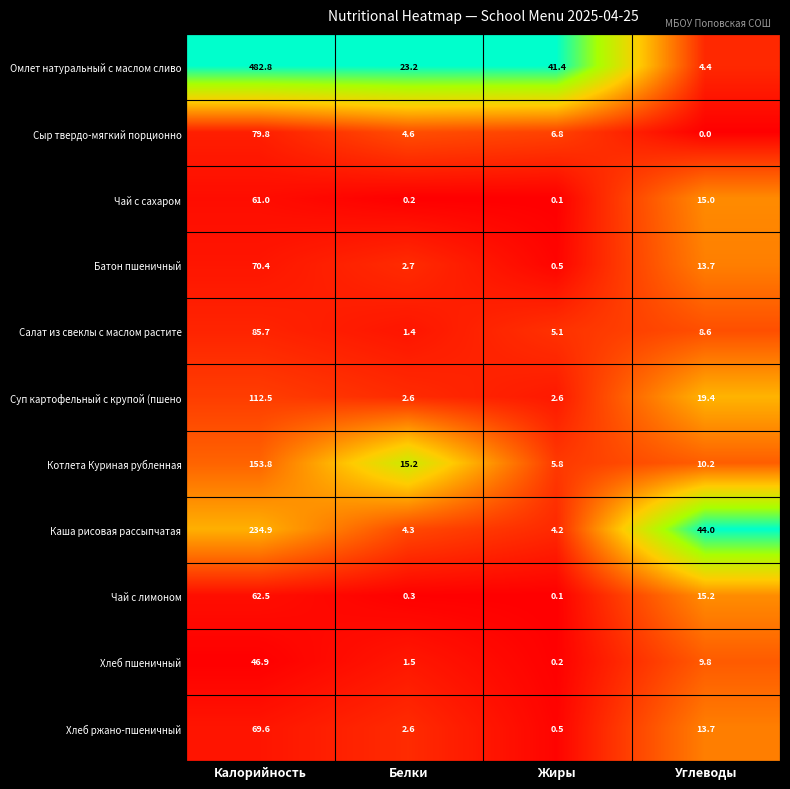

At which label is Хлеб пшеничный closest to 23?

Углеводы